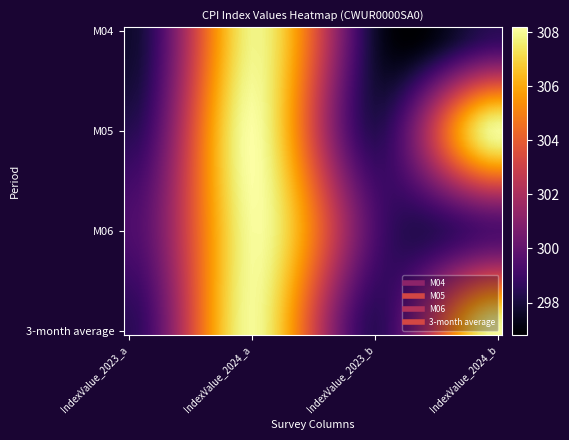

Which series has the largest range (max minus min)?

M04